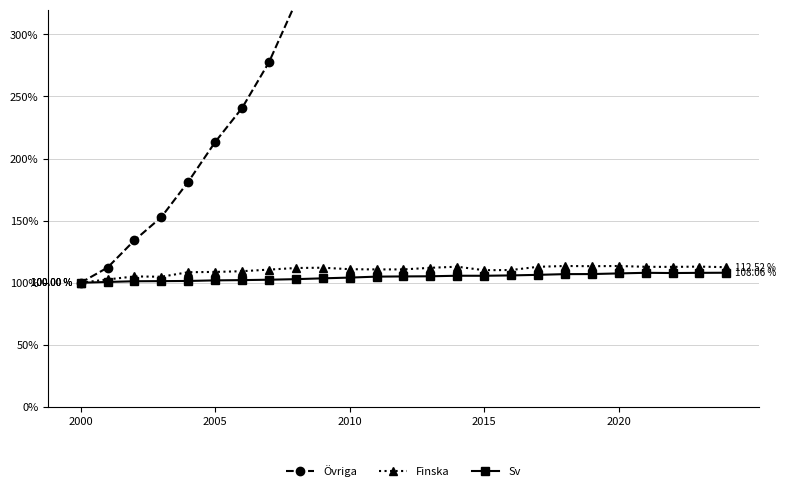

True or false: Finska has more than 0 interior local peaks.

True